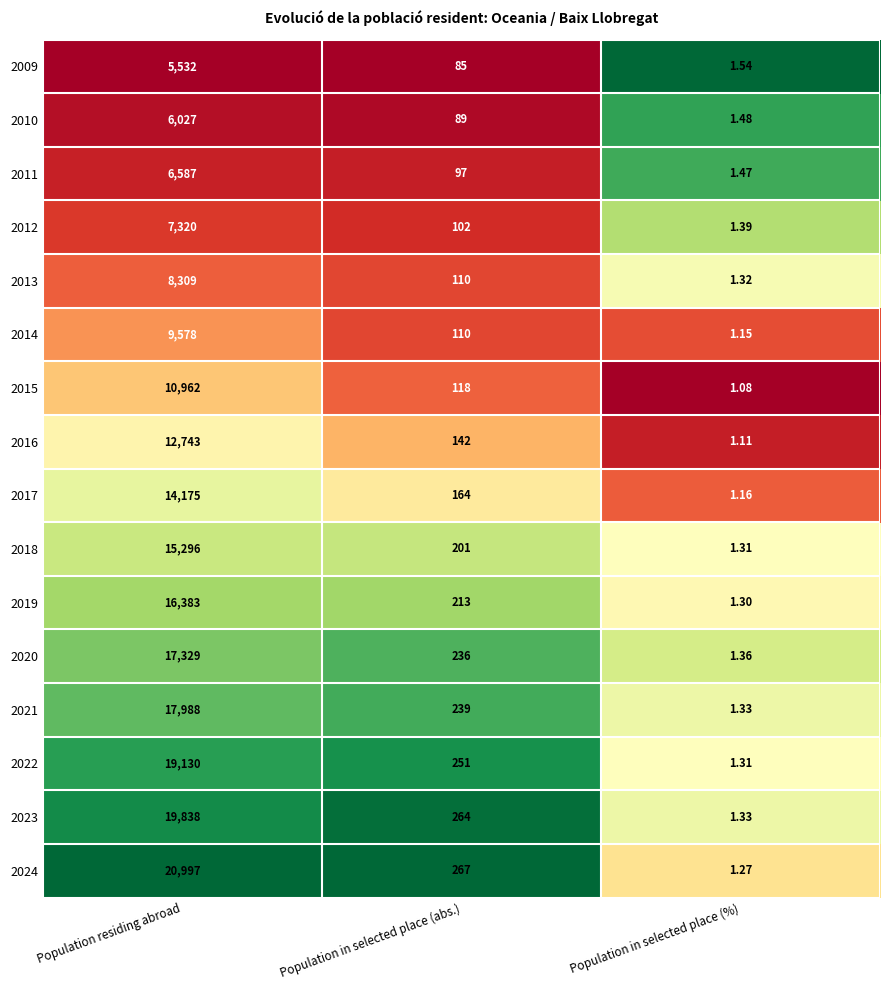

List the labels in order of 2016 value, largest first.

Population residing abroad, Population in selected place (abs.), Population in selected place (%)